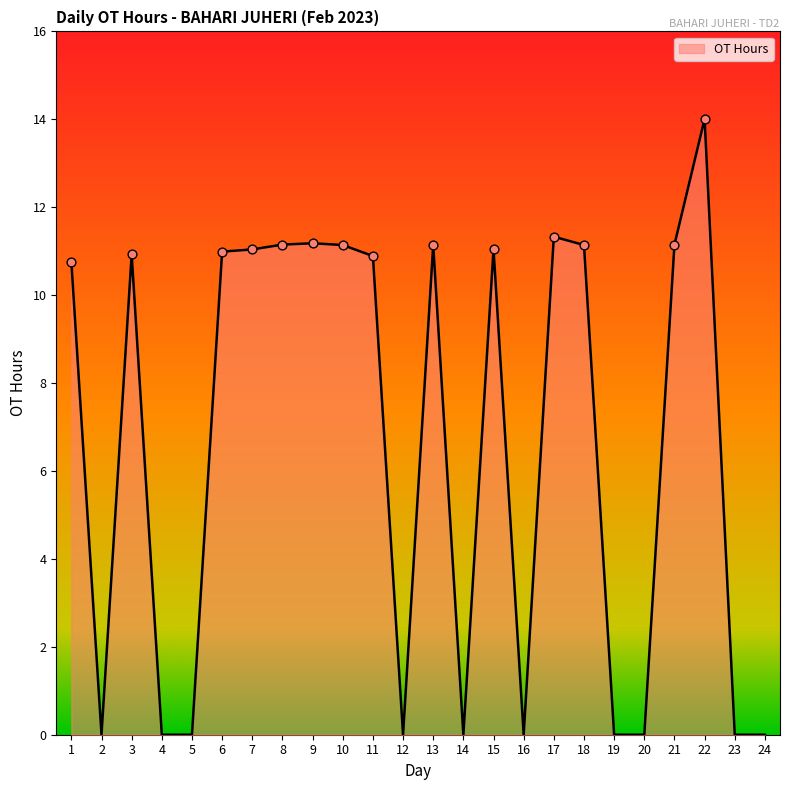

Which has a higher value, 3 or 18?

18